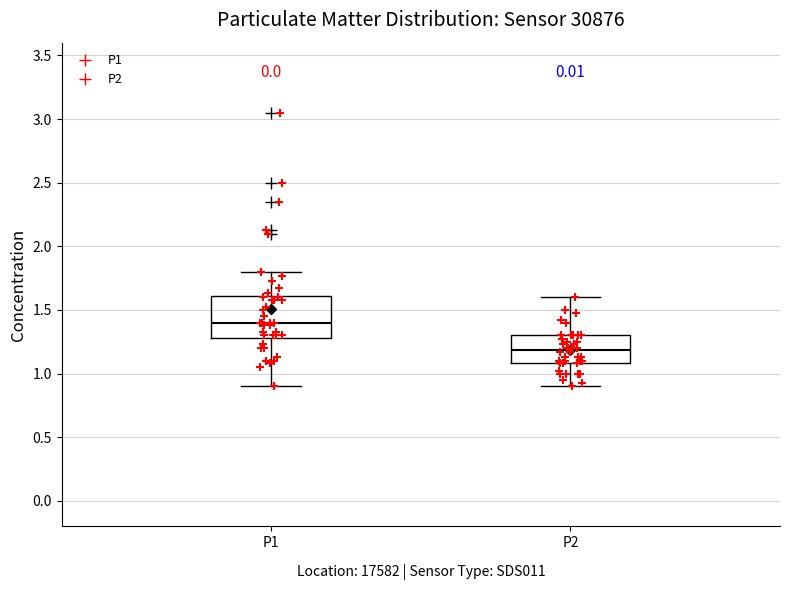

Reading left to right, read every box against the y-axis: the position of its median line, the range the box covers, and the ends of its whiskers. The values are not printed on the chart, so give them approximately, as read against the axis.

P1: median 1.4, box 1.3 to 1.6, whiskers 0.9 to 1.8
P2: median 1.2, box 1.1 to 1.3, whiskers 0.9 to 1.6